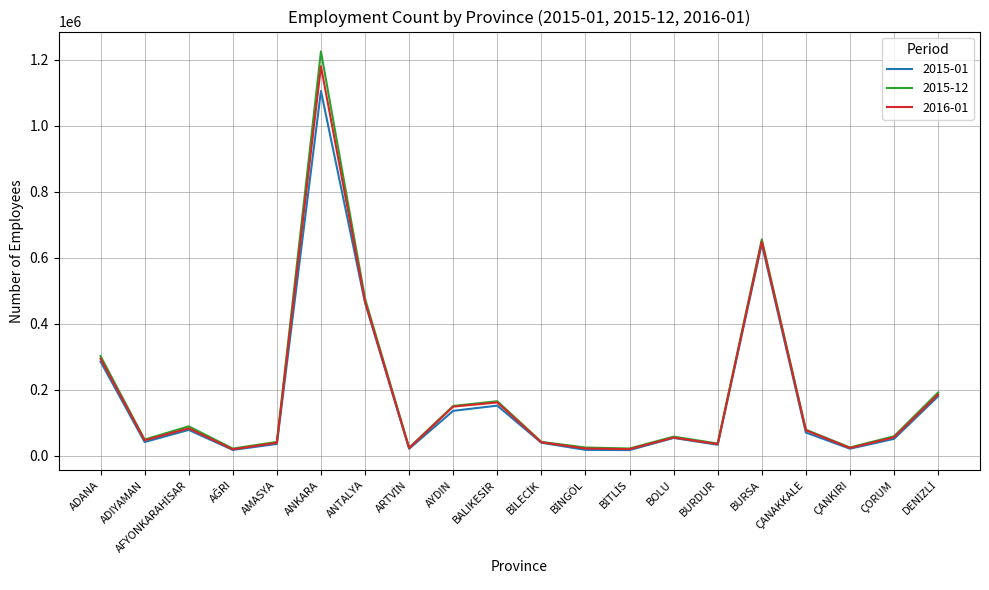

In 2015-01, how many points are higher than both neighbors (excluding endpoints)?

5